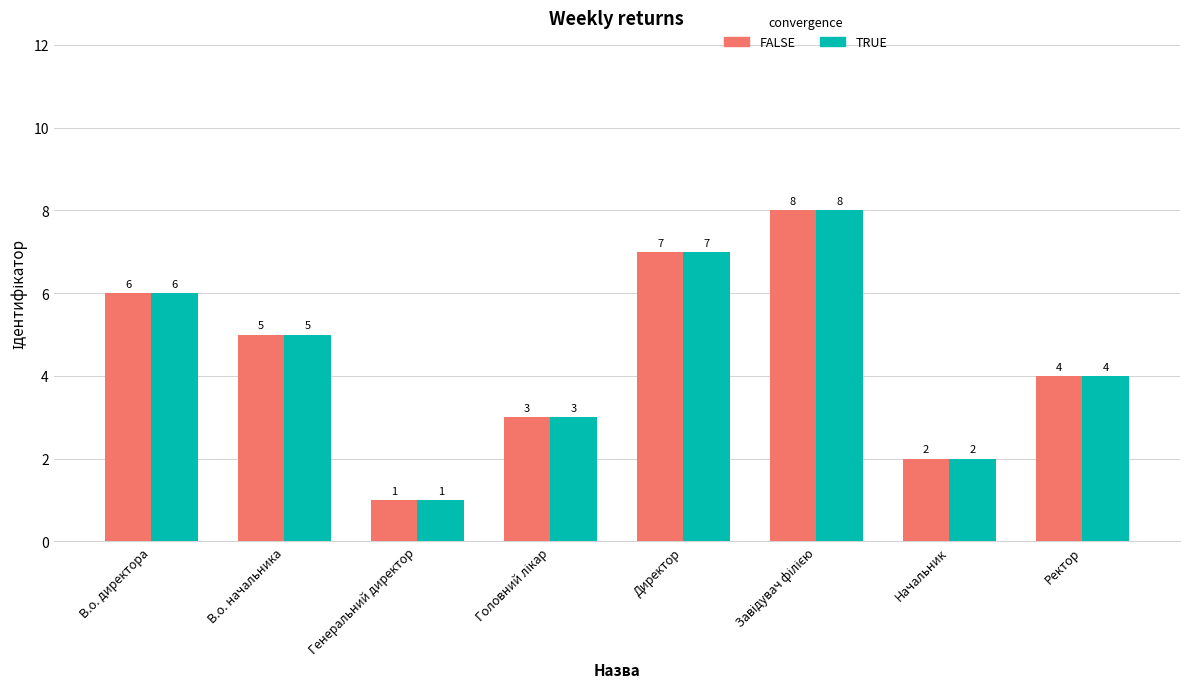

What is the difference between the second highest and minimum values in the FALSE series?

6